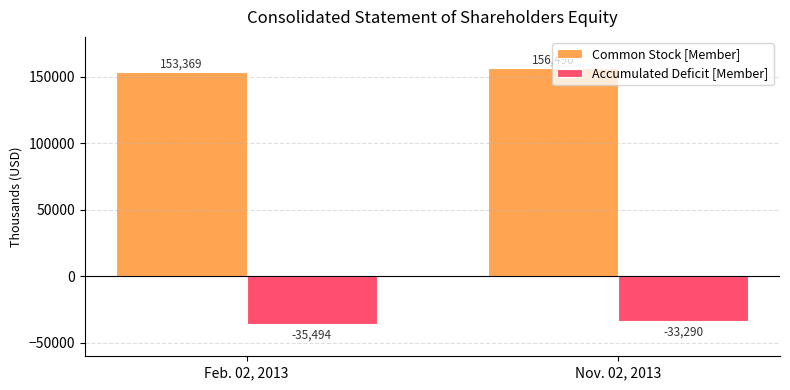

What is the spread (max minus min) of values at Feb. 02, 2013?

188863